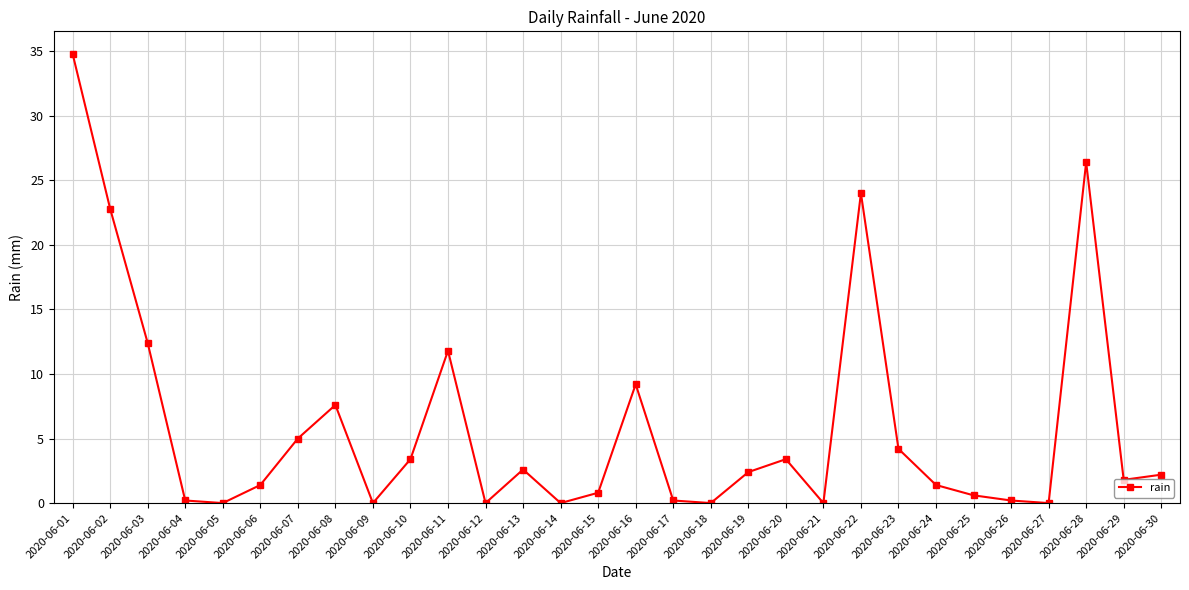

Reading left to right, transcribe all the data shown in this chart.

34.8	22.8	12.4	0.2	0.0	1.4	5.0	7.6	0.0	3.4	11.8	0.0	2.6	0.0	0.8	9.2	0.2	0.0	2.4	3.4	0.0	24.0	4.2	1.4	0.6	0.2	0.0	26.4	1.8	2.2